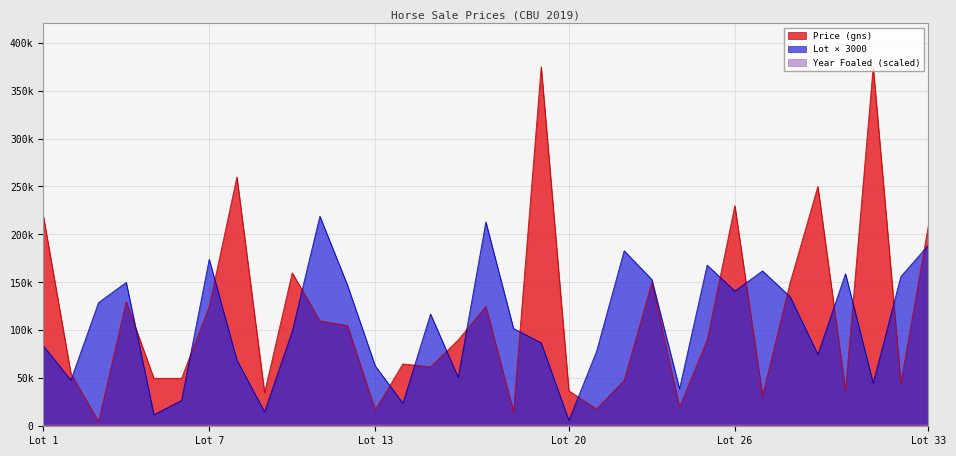

What is the difference between the Price (gns) values at Lot 13 and Lot 5?

33000